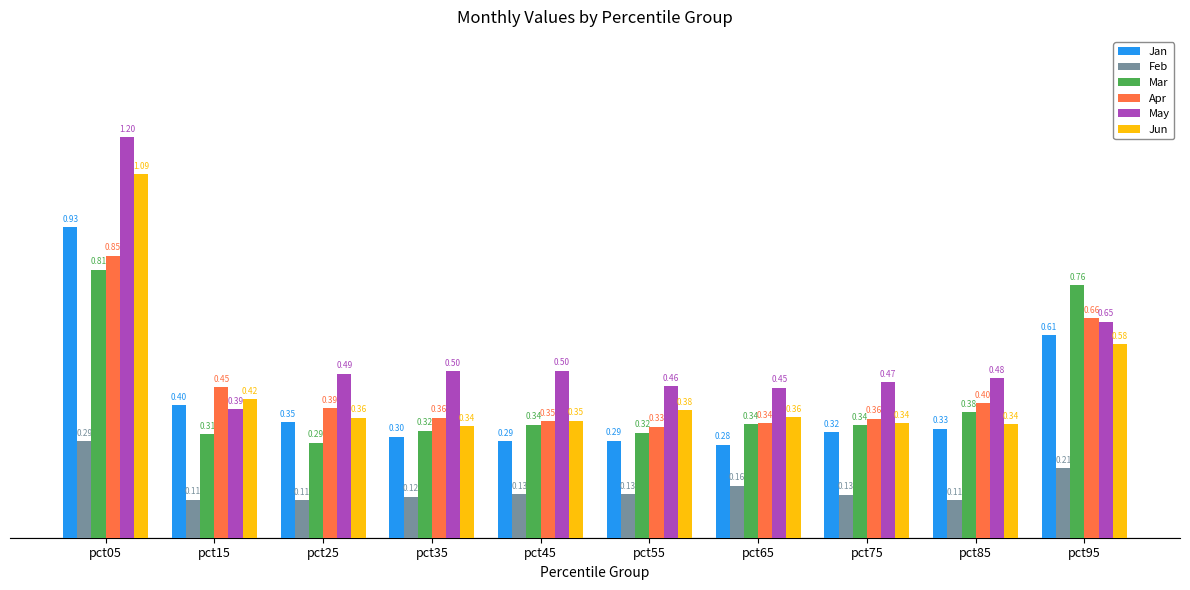

What is the average value of the Jun series?

0.5